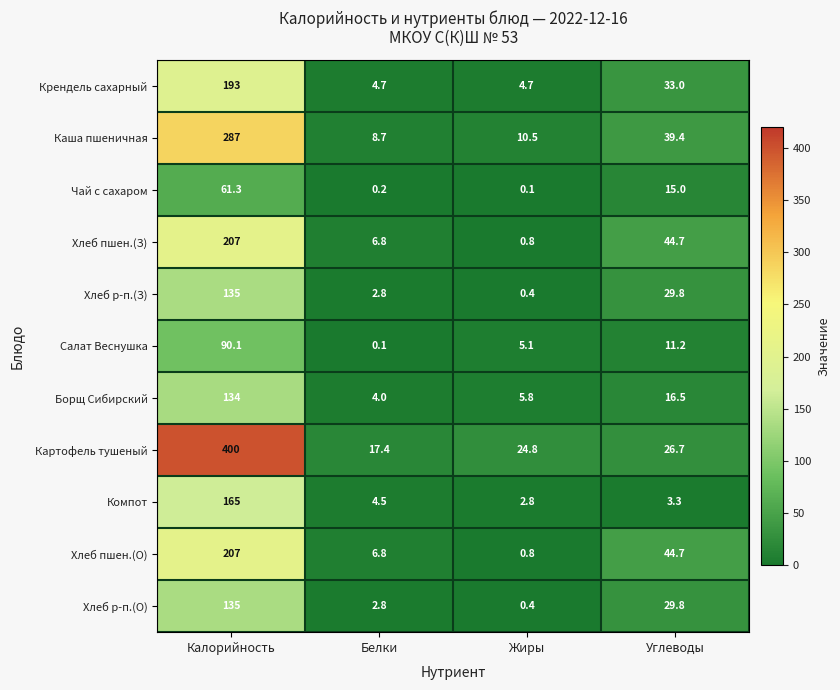

The Картофель тушеный series shows 400.0 at Калорийность. True or false?

True